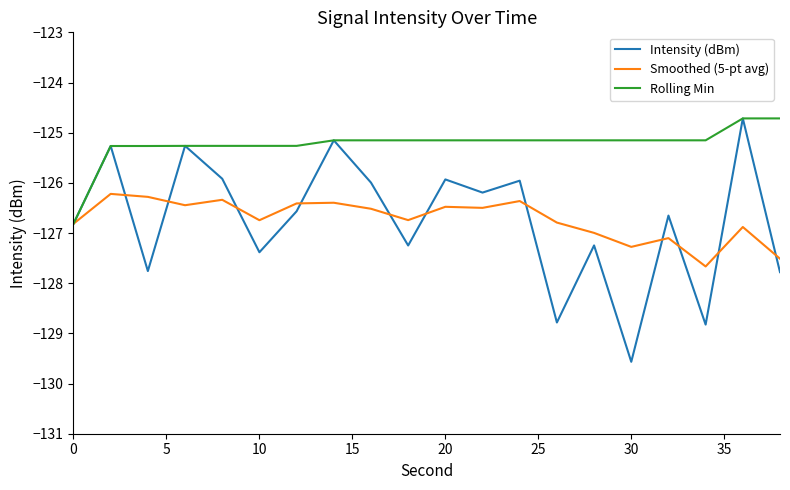

What is the difference between the second highest and minimum values in the Intensity (dBm) series?

4.4